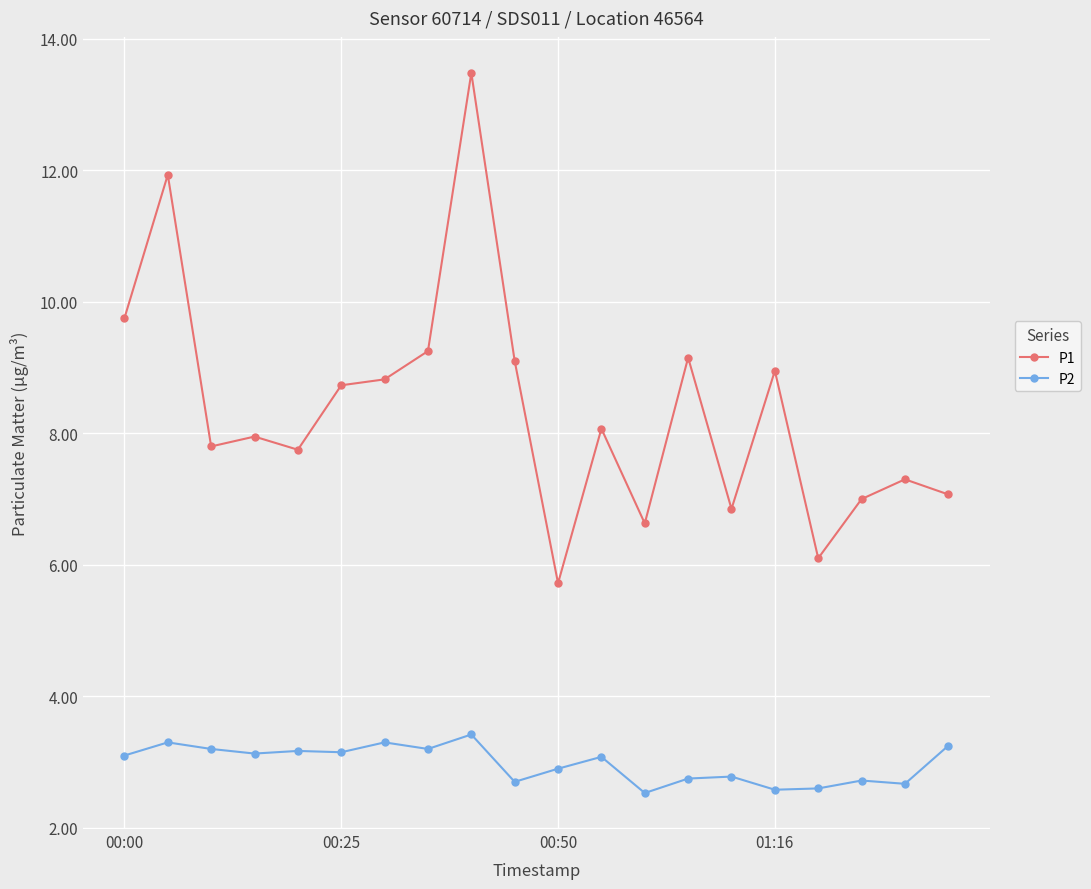

What is the sum of all P1 values?

167.4